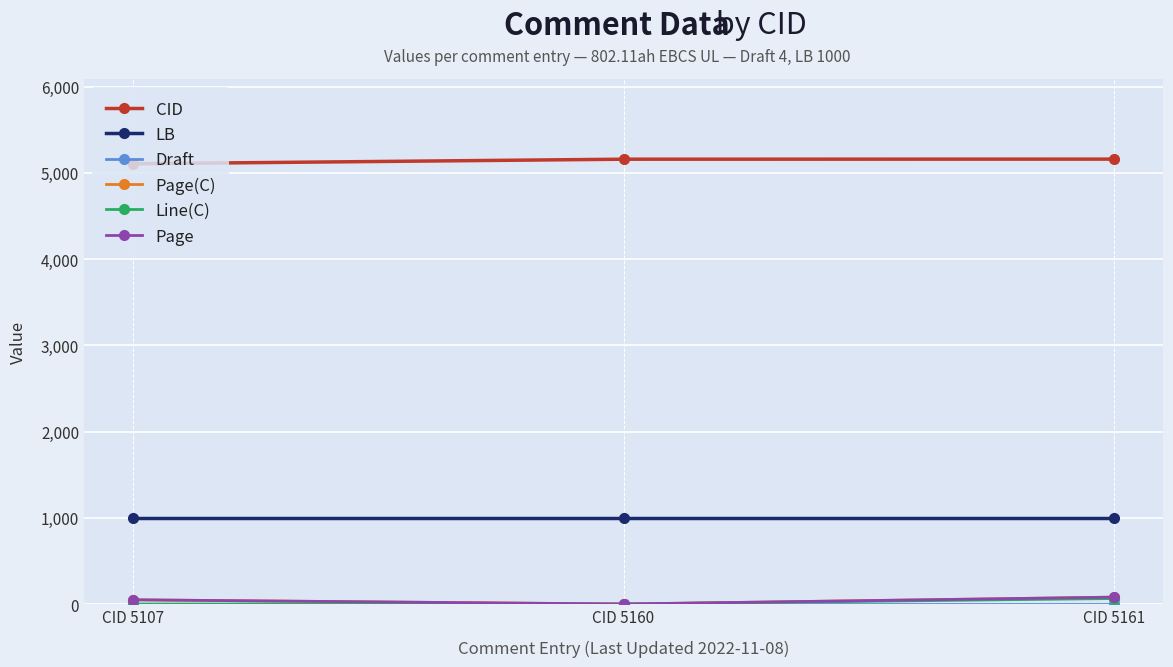

Is this an area chart (filled region under the line)?

No